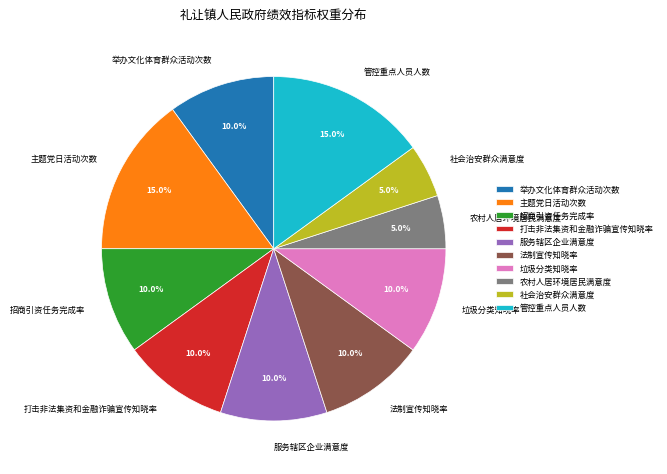

What percentage do 服务辖区企业满意度 and 主题党日活动次数 together represent?

25.0%